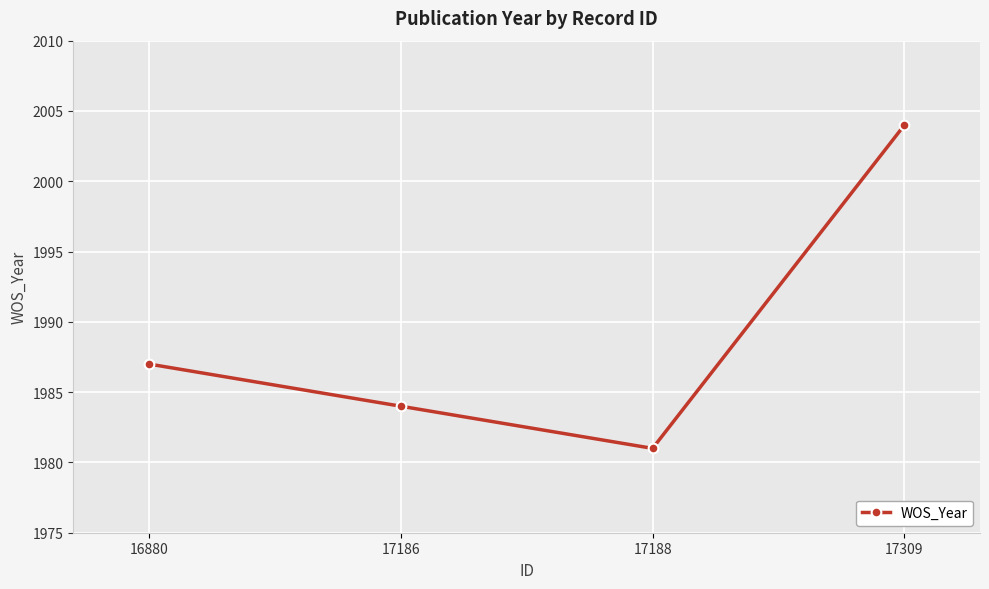

What is the value of the 2nd point from the left?

1984